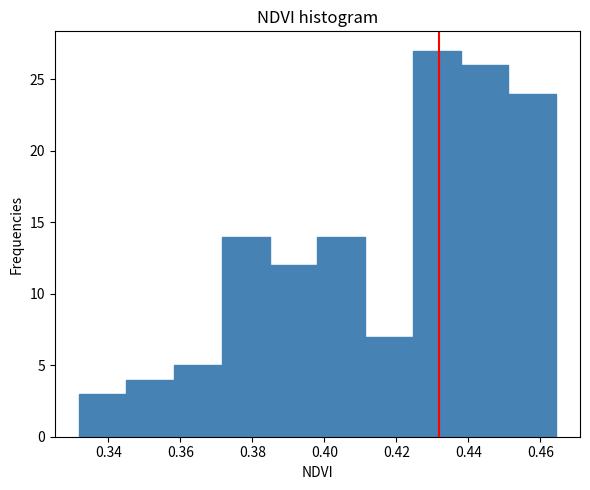

Which range on the x-axis has the tallest bar?

0.424 to 0.438